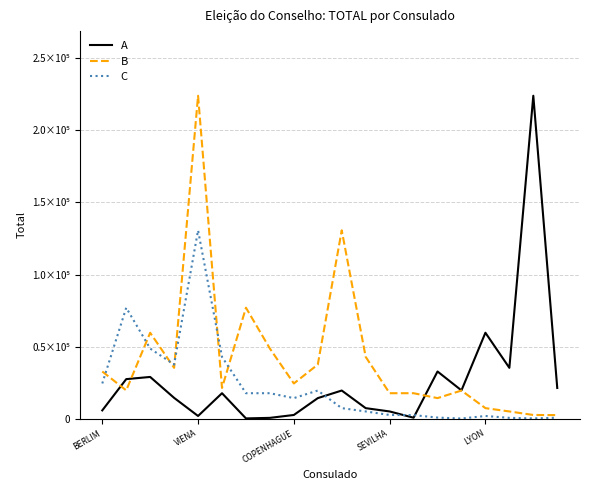

What is the lowest value of the C series?

238